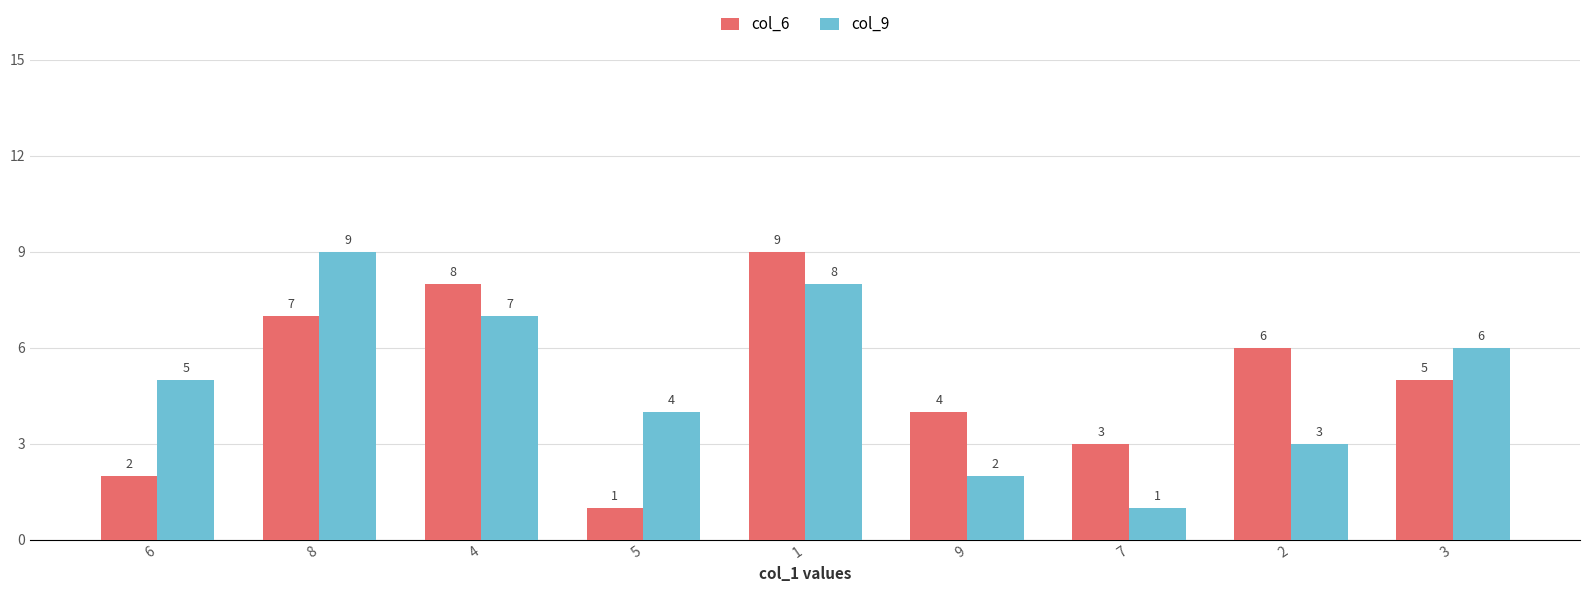

What is the total value across all series at 8?

16